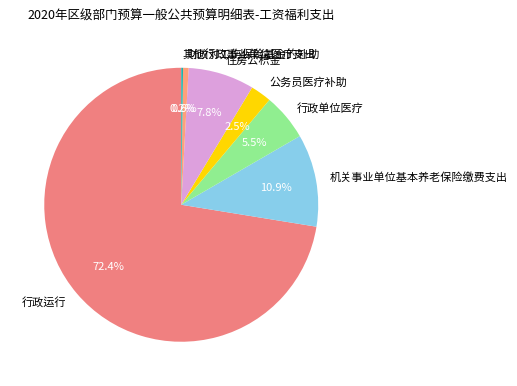

The 行政单位医疗 slice represents 1% of the pie. True or false?

False